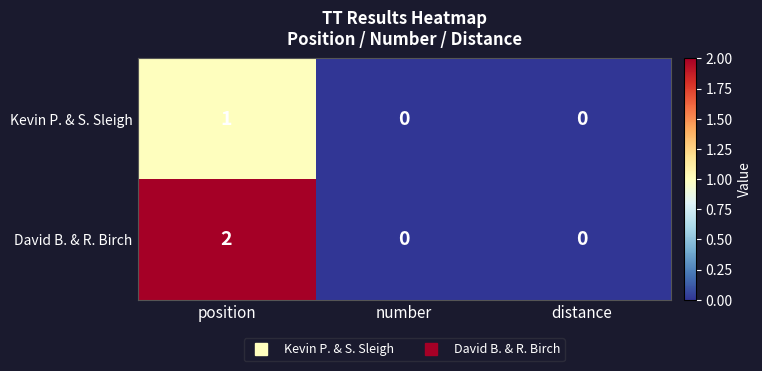

Reading left to right, transcribe all the data shown in this chart.

Kevin P. & S. Sleigh: position=1	number=0	distance=0
David B. & R. Birch: position=2	number=0	distance=0